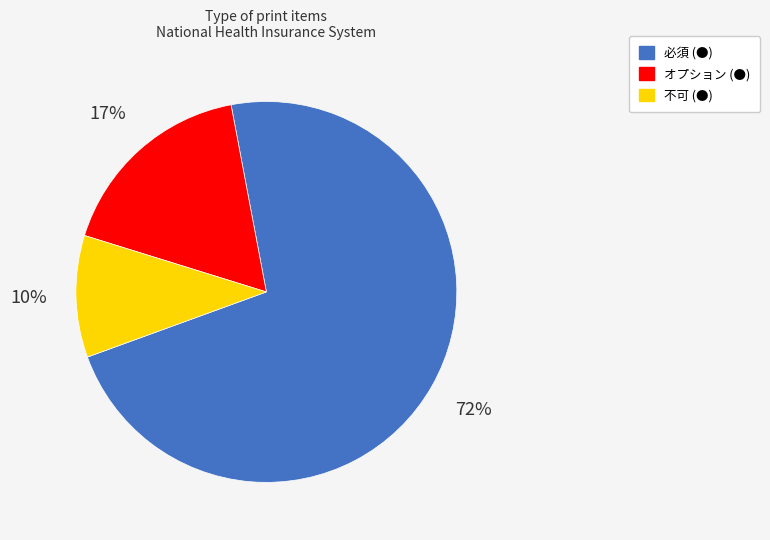

The オプション (●) slice represents 9% of the pie. True or false?

False